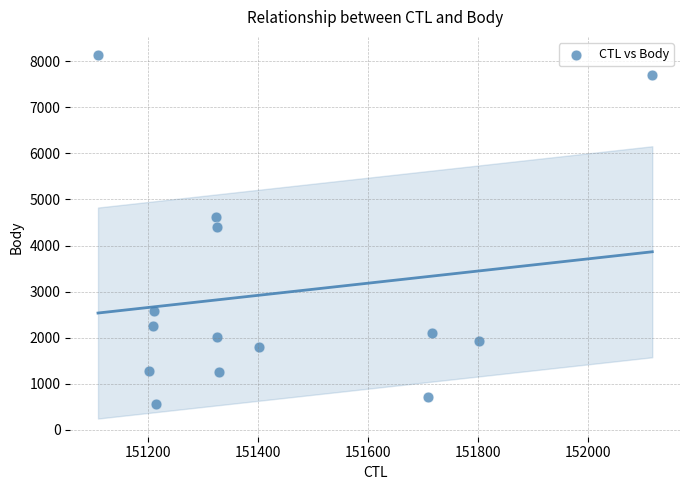

What is the range of X values (max minus min)?

1007